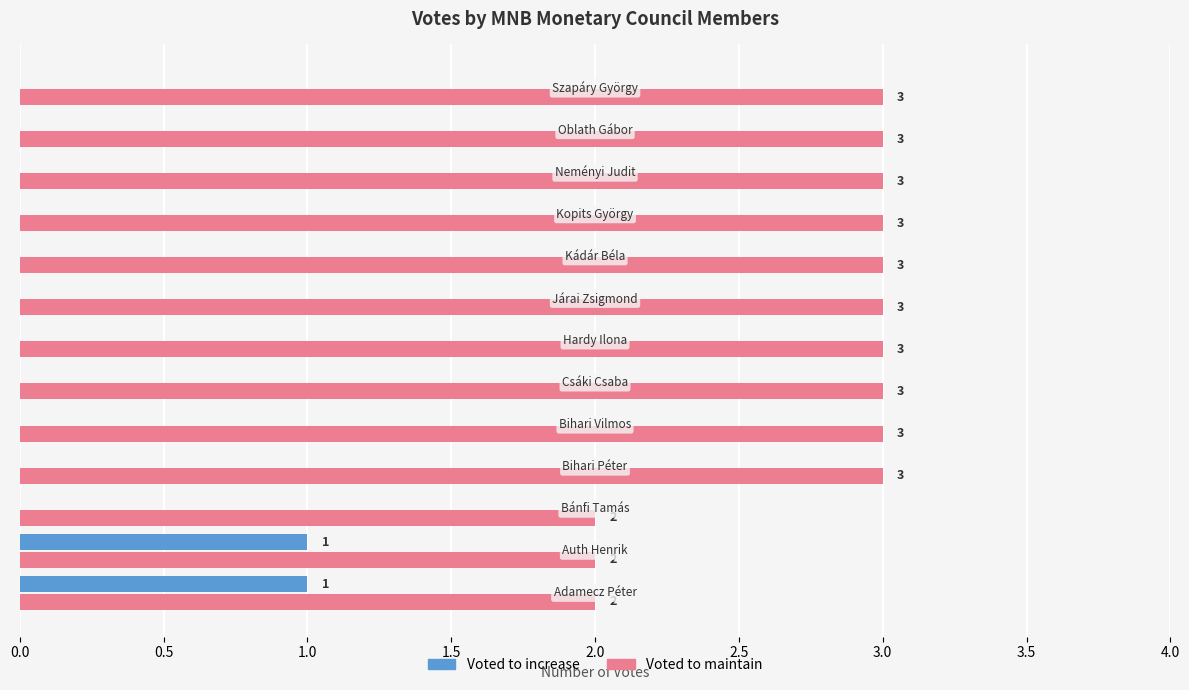

What is the maximum value for Voted to maintain?

3